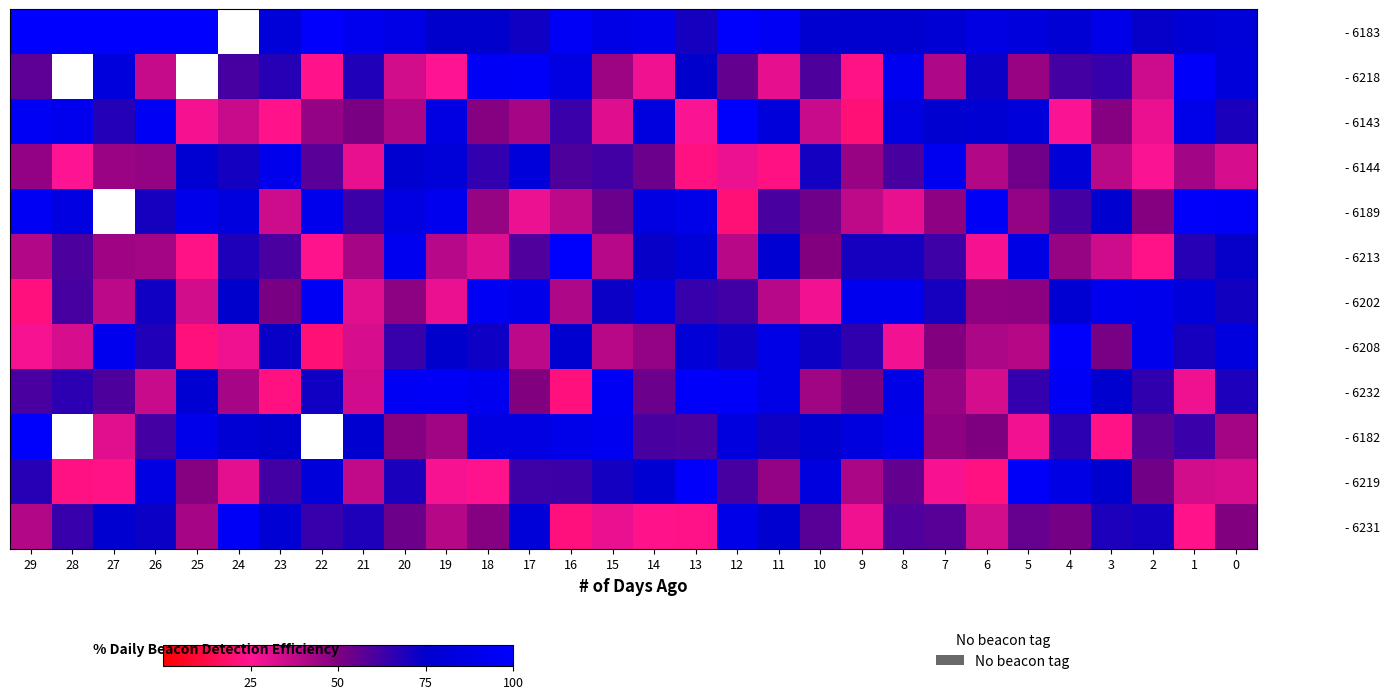

What is the greatest value displayed?

100.0